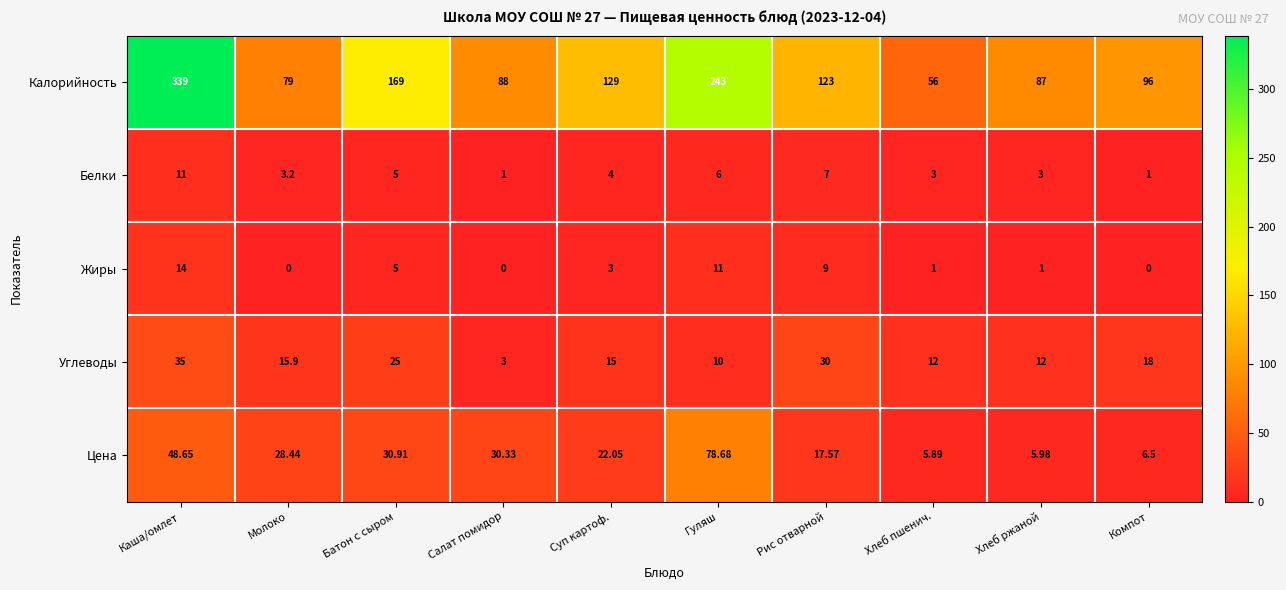

At which label does Белки reach its peak?

Каша/омлет